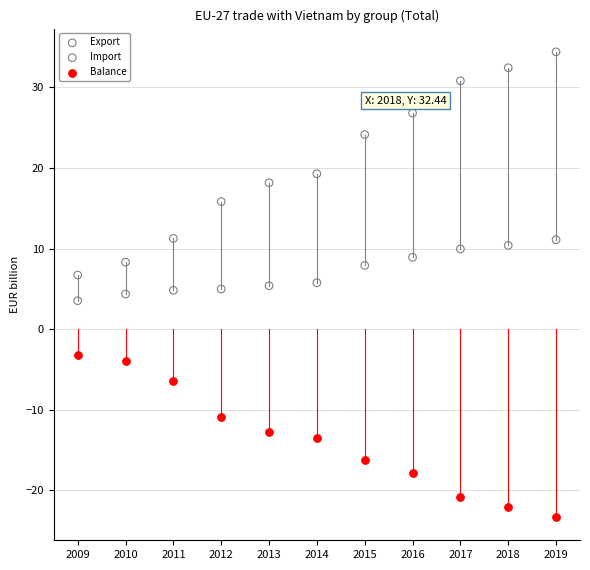

Which series contains the highest Y value?

Import